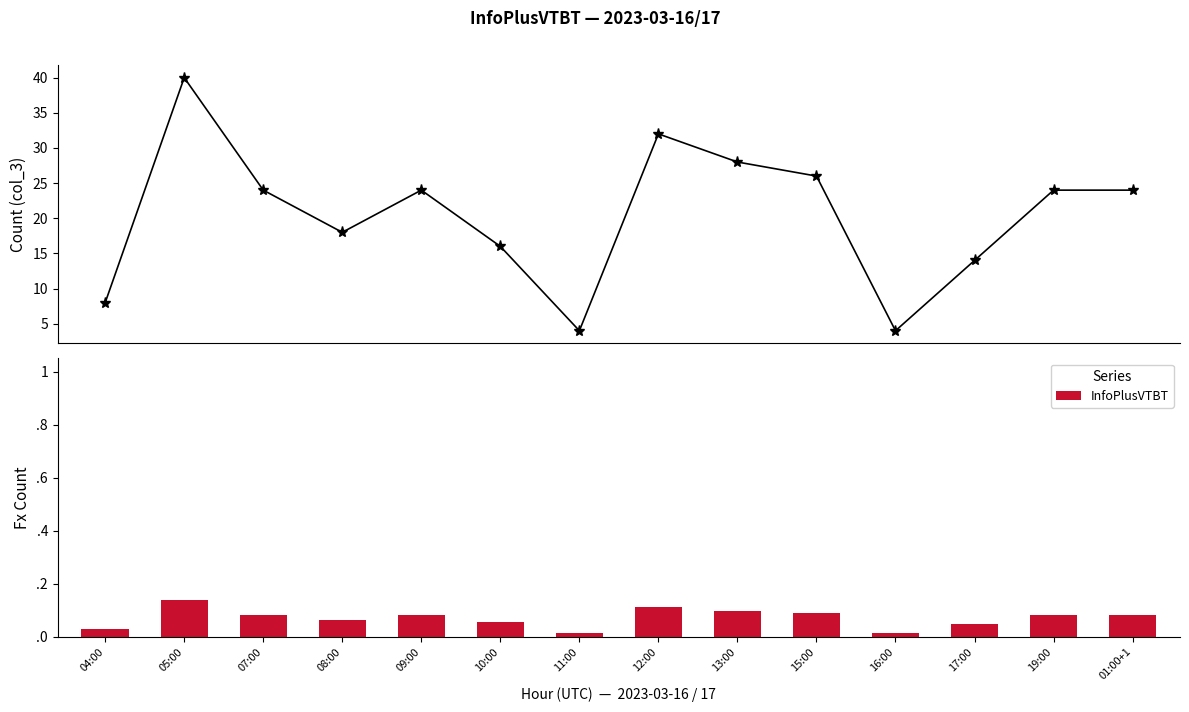

Reading right to left, extract all data points from this chart.

0.1	0.1	0.0	0.0	0.1	0.1	0.1	0.0	0.1	0.1	0.1	0.1	0.1	0.0